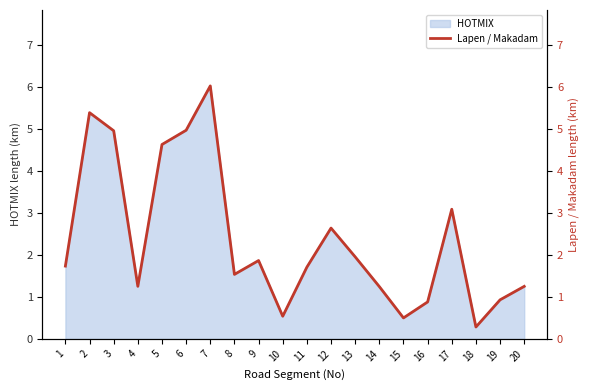

What is the minimum value shown in the chart?

0.3